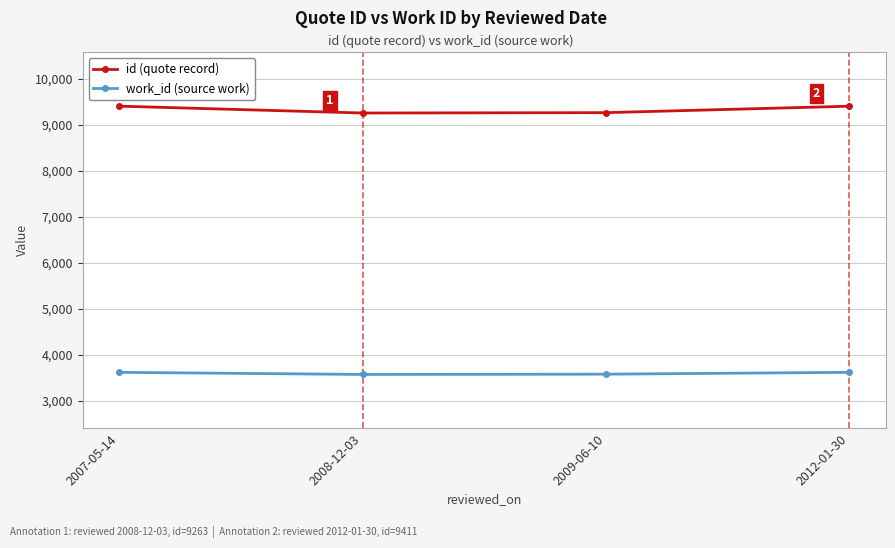

Which series has the widest spread of values?

id (quote record)